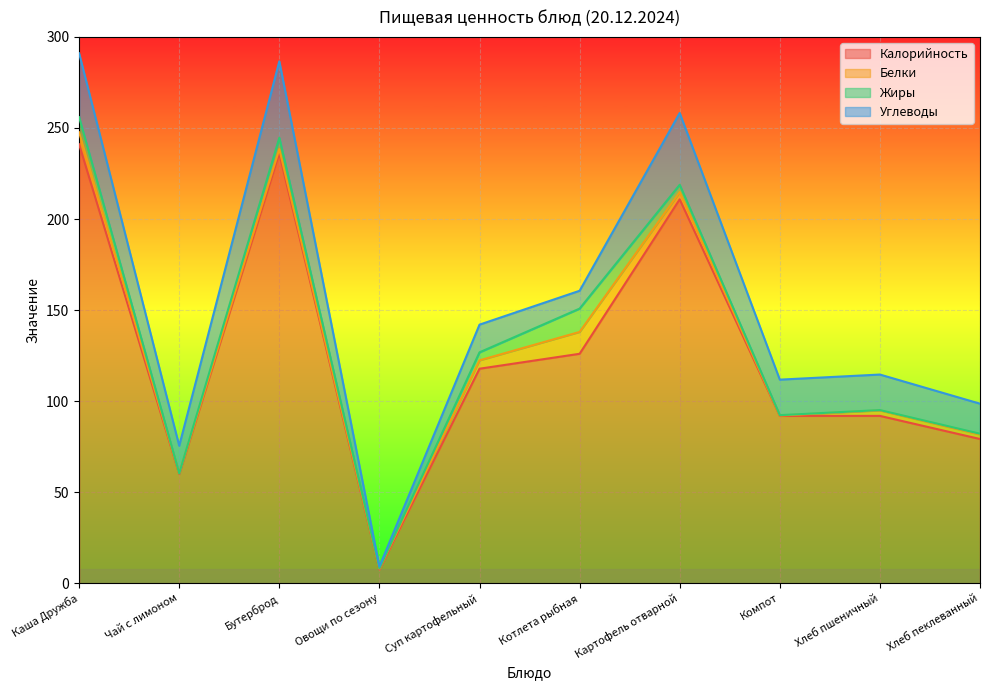

How many interior local valleys does the Жиры series have?

2